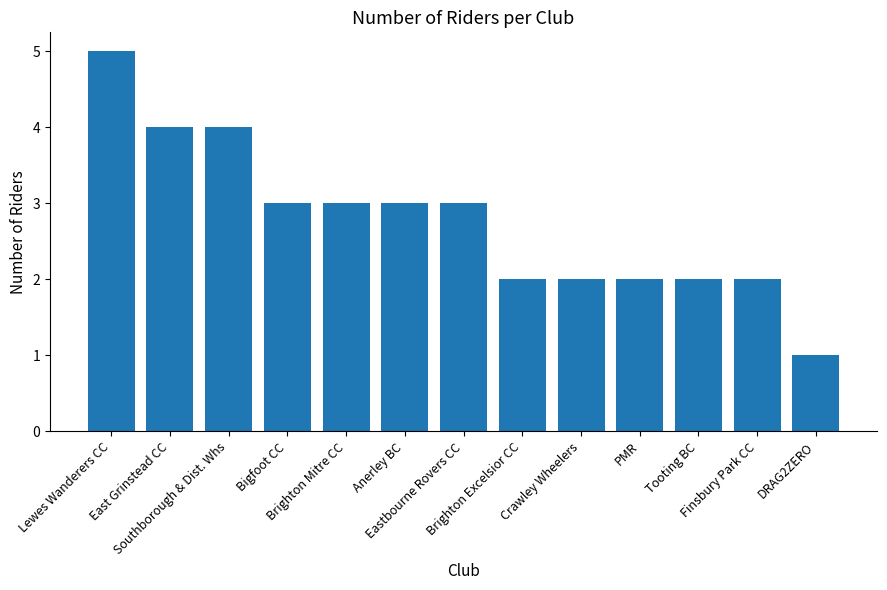

What position from the right is Bigfoot CC?

10